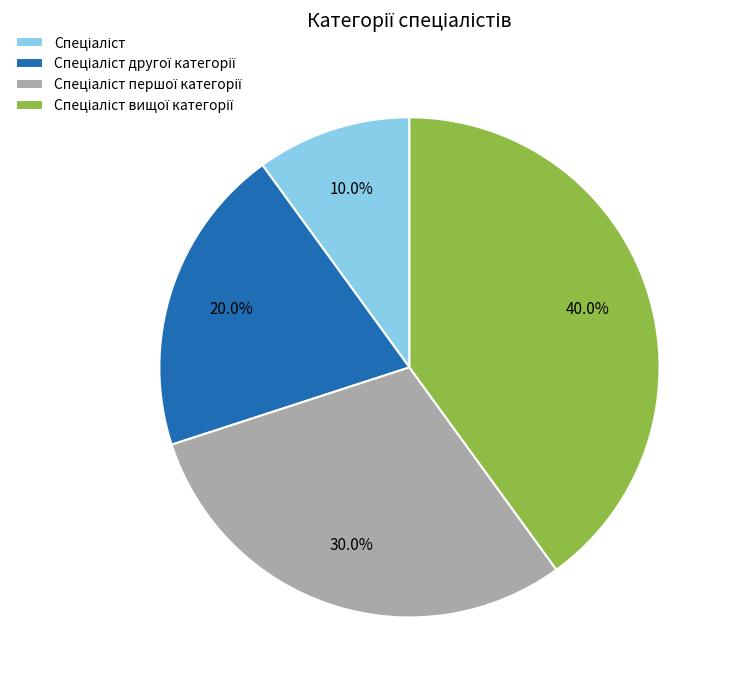

Is there a majority slice in this chart?

No